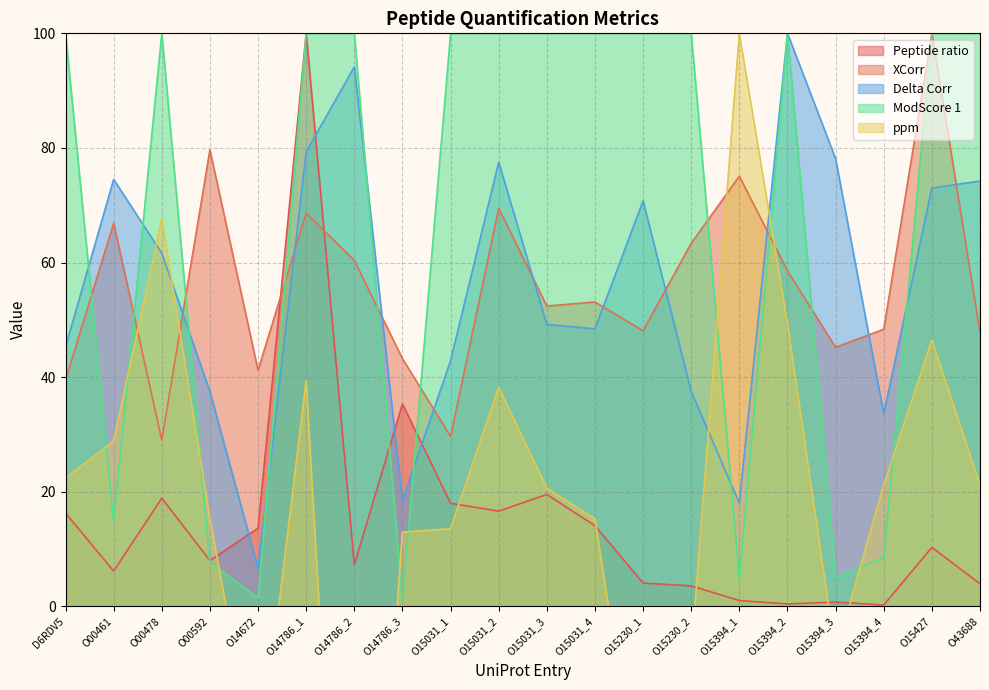

What are all the series names shown in the legend?

Peptide ratio, XCorr, Delta Corr, ModScore 1, ppm